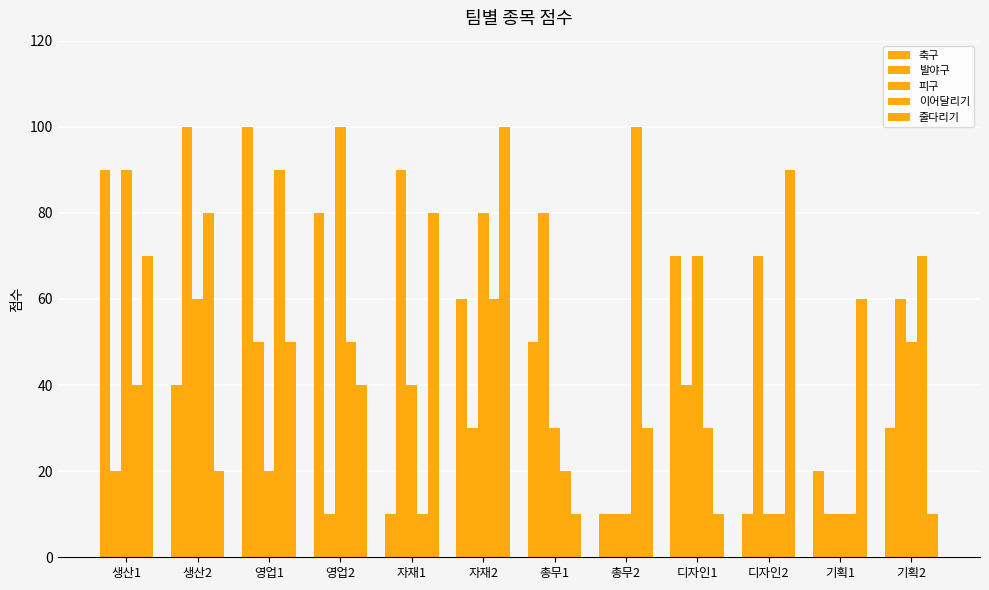

Where does the 이어달리기 series first go above 50?

생산2